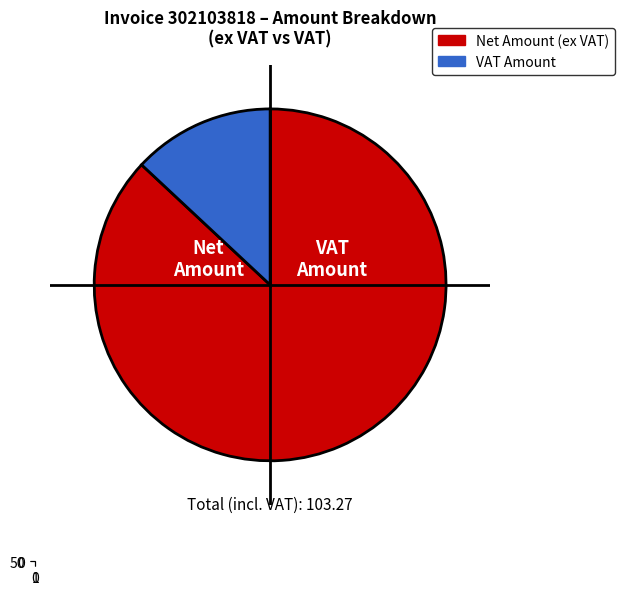

How many segments does this pie chart have?

2